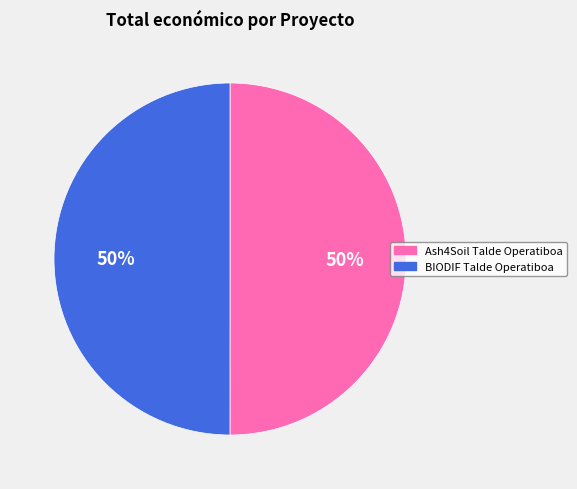

What percentage is the BIODIF Talde Operatiboa slice, to the nearest percent?

50%